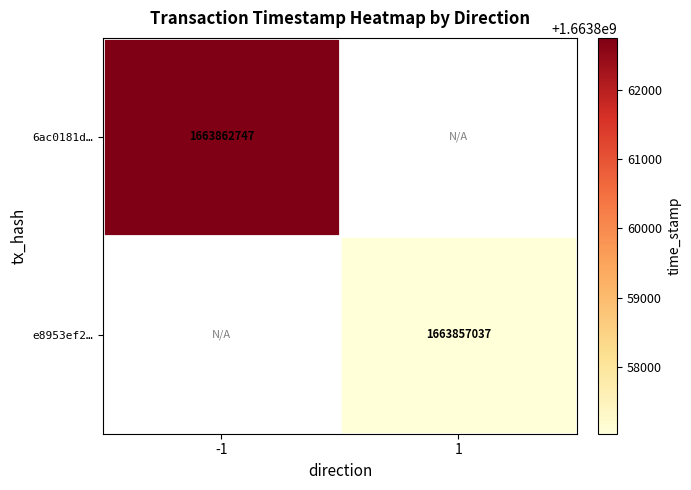

The value of e8953ef2… at 1 is 1663857037. True or false?

True